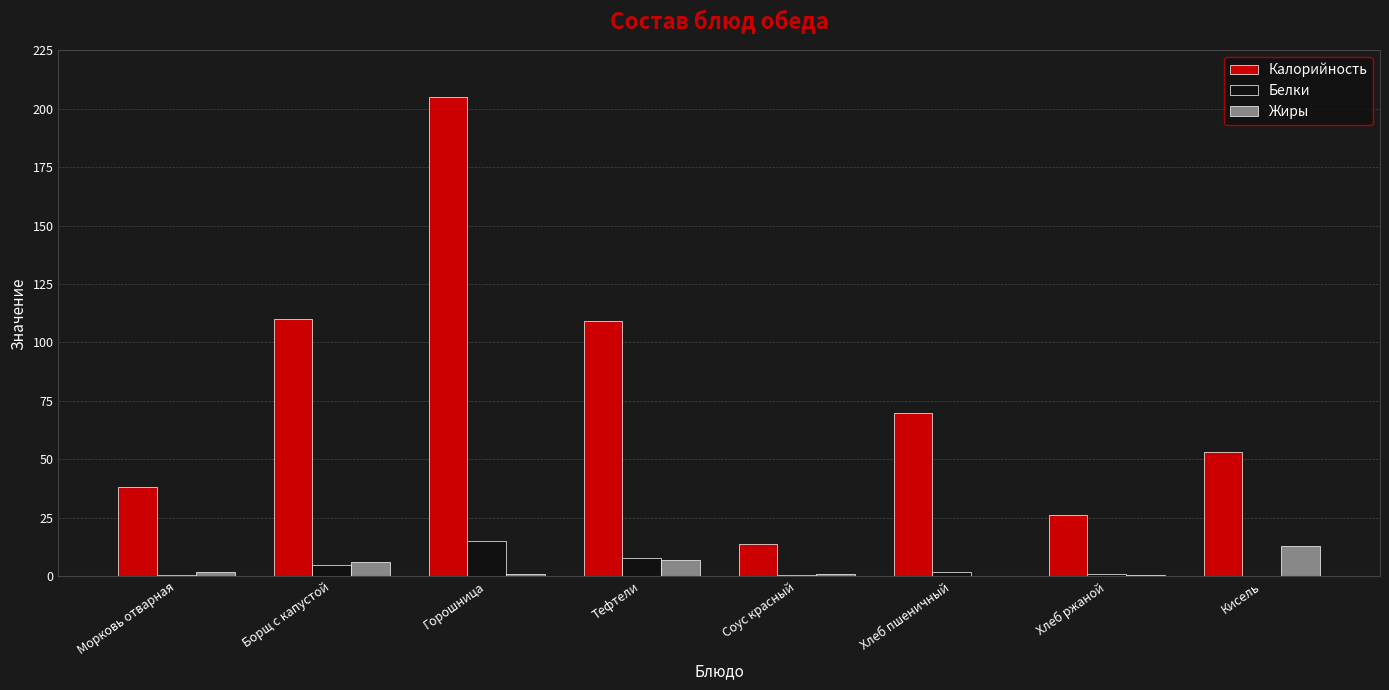

What value does the Белки series have at Тефтели?

8.0